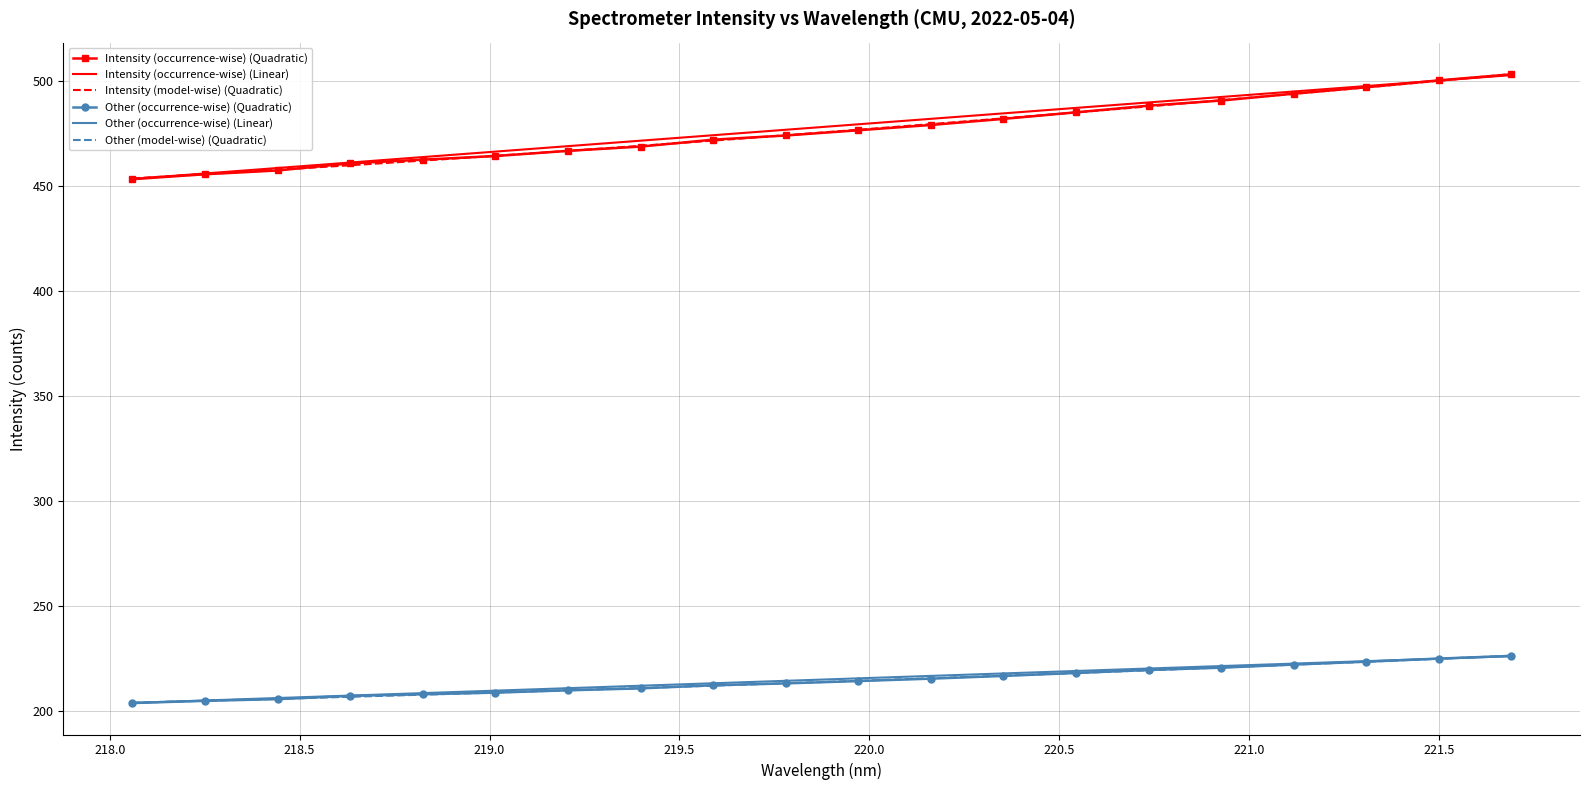

What is the minimum value shown in the chart?

204.0